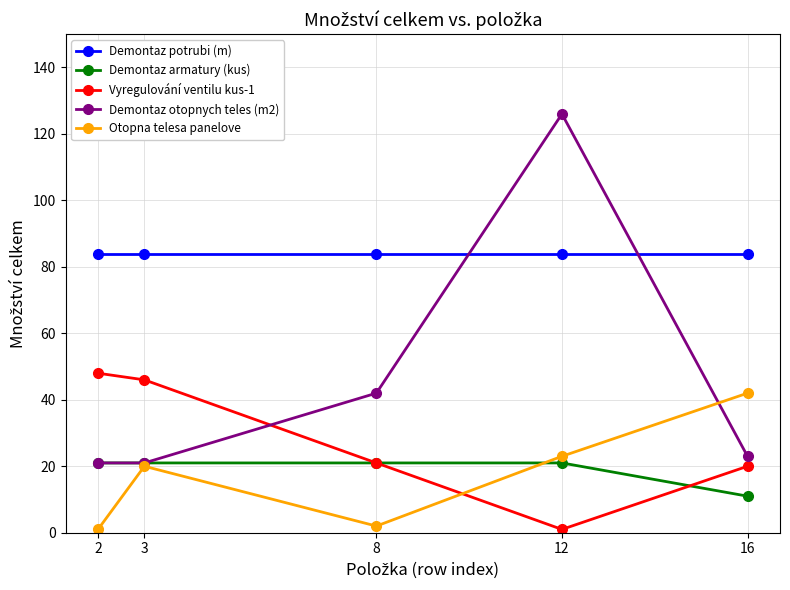

Which series has the widest spread of values?

Demontaz otopnych teles (m2)